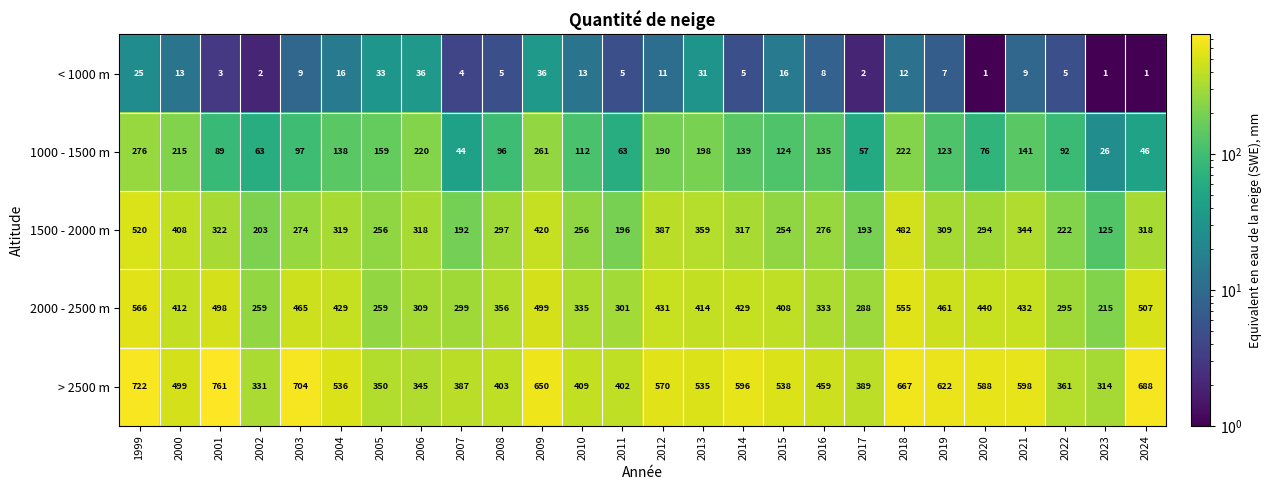

List the series in order of their peak value, lowest first.

< 1000 m, 1000 - 1500 m, 1500 - 2000 m, 2000 - 2500 m, > 2500 m